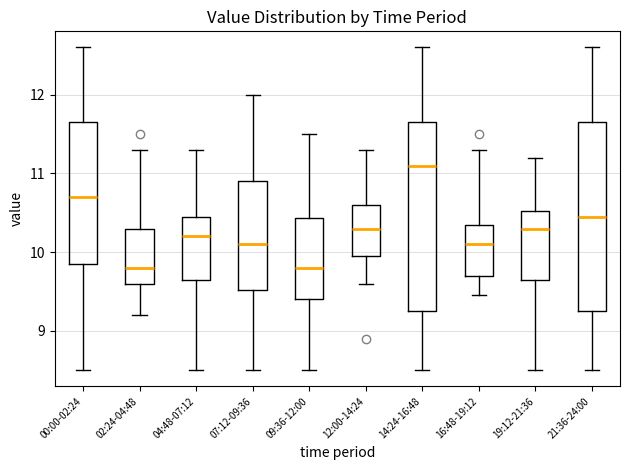

Reading left to right, read every box against the y-axis: the position of its median line, the range the box covers, and the ends of its whiskers. The values are not printed on the chart, so give them approximately, as read against the axis.

00:00-02:24: median 10.7, box 9.8 to 11.7, whiskers 8.5 to 12.6
02:24-04:48: median 9.8, box 9.6 to 10.3, whiskers 9.2 to 11.3
04:48-07:12: median 10.2, box 9.7 to 10.5, whiskers 8.5 to 11.3
07:12-09:36: median 10.1, box 9.5 to 10.9, whiskers 8.5 to 12.0
09:36-12:00: median 9.8, box 9.4 to 10.4, whiskers 8.5 to 11.5
12:00-14:24: median 10.3, box 10.0 to 10.6, whiskers 9.6 to 11.3
14:24-16:48: median 11.1, box 9.3 to 11.7, whiskers 8.5 to 12.6
16:48-19:12: median 10.1, box 9.7 to 10.4, whiskers 9.5 to 11.3
19:12-21:36: median 10.3, box 9.7 to 10.5, whiskers 8.5 to 11.2
21:36-24:00: median 10.5, box 9.3 to 11.7, whiskers 8.5 to 12.6